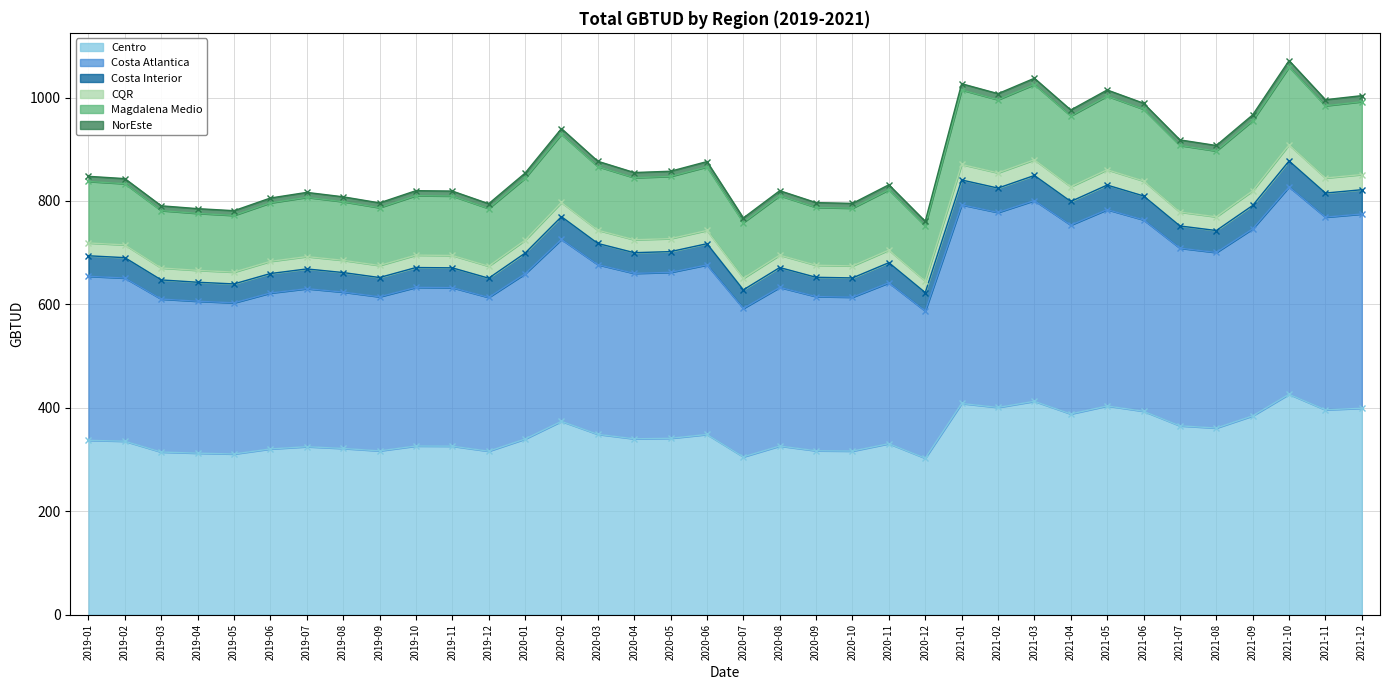

At which label is Centro closest to 364?

2021-07